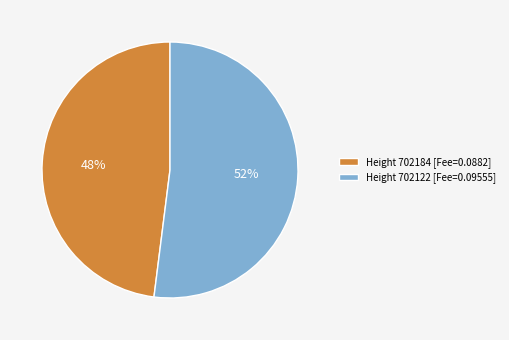

What is the smallest slice in the pie chart?

Height 702184 [Fee=0.0882]